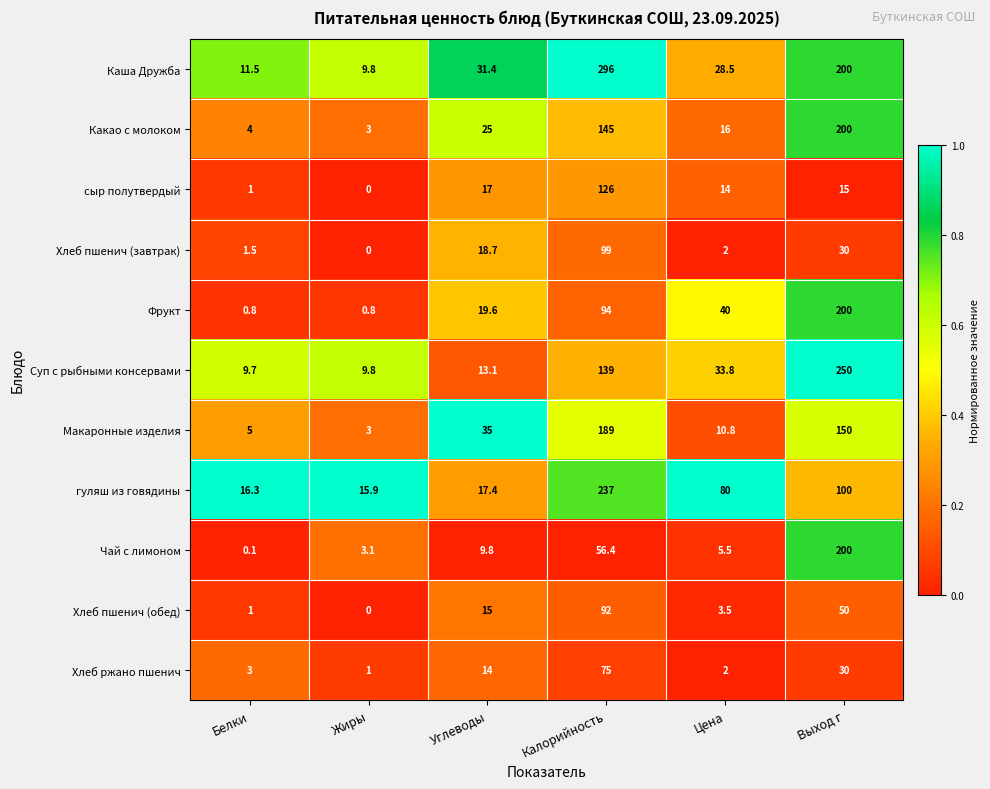

True or false: Фрукт has a value of 0.4 at Жиры.

False